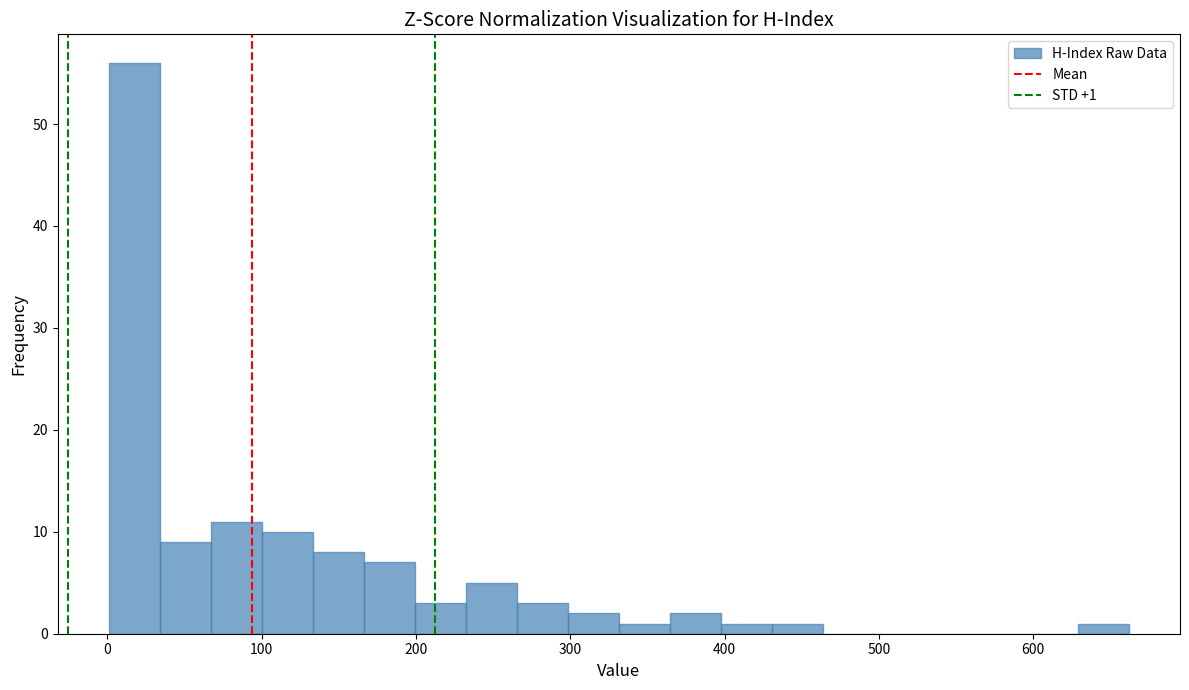

Read against the x-axis, roughly where is the centre of the tallest bar?

20